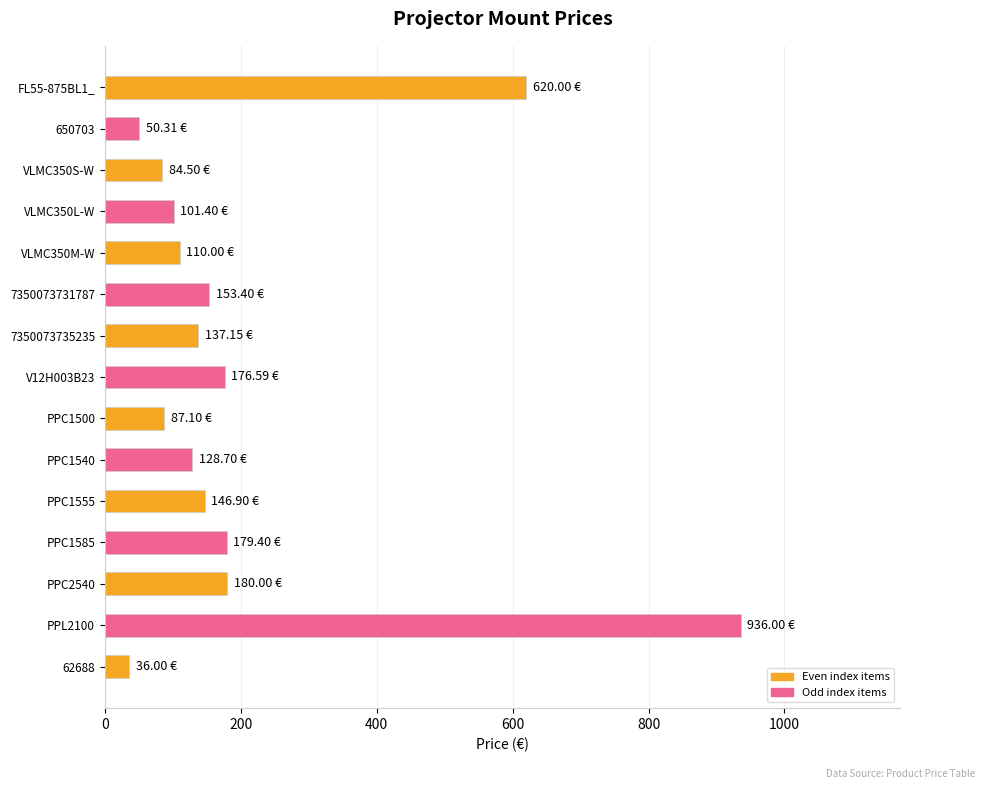

What is the change in value from PPC2540 to PPL2100?

+756.0